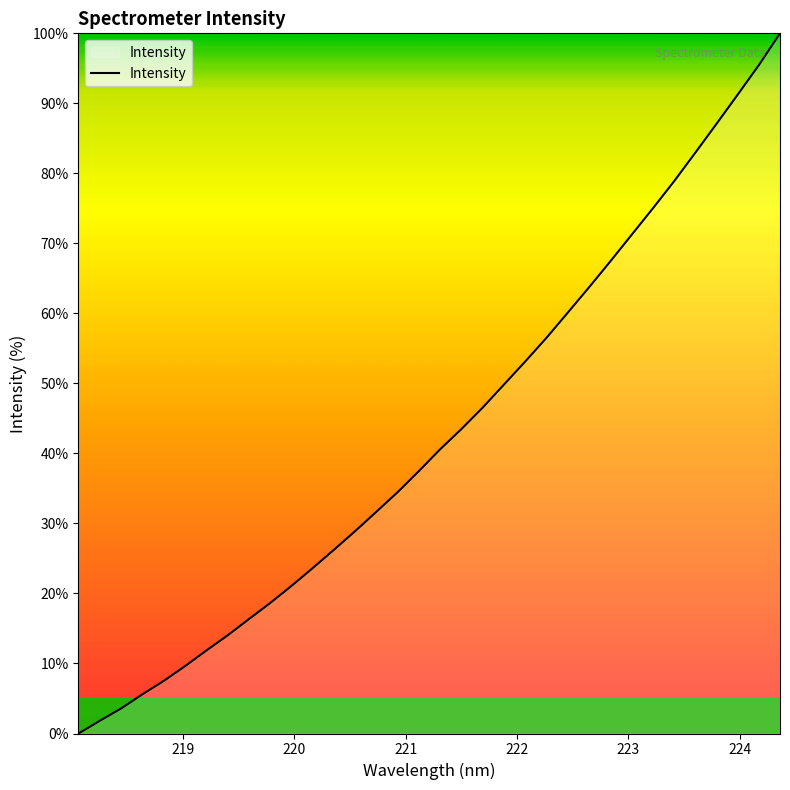

What is the difference between the maximum and minimum values?

100.0